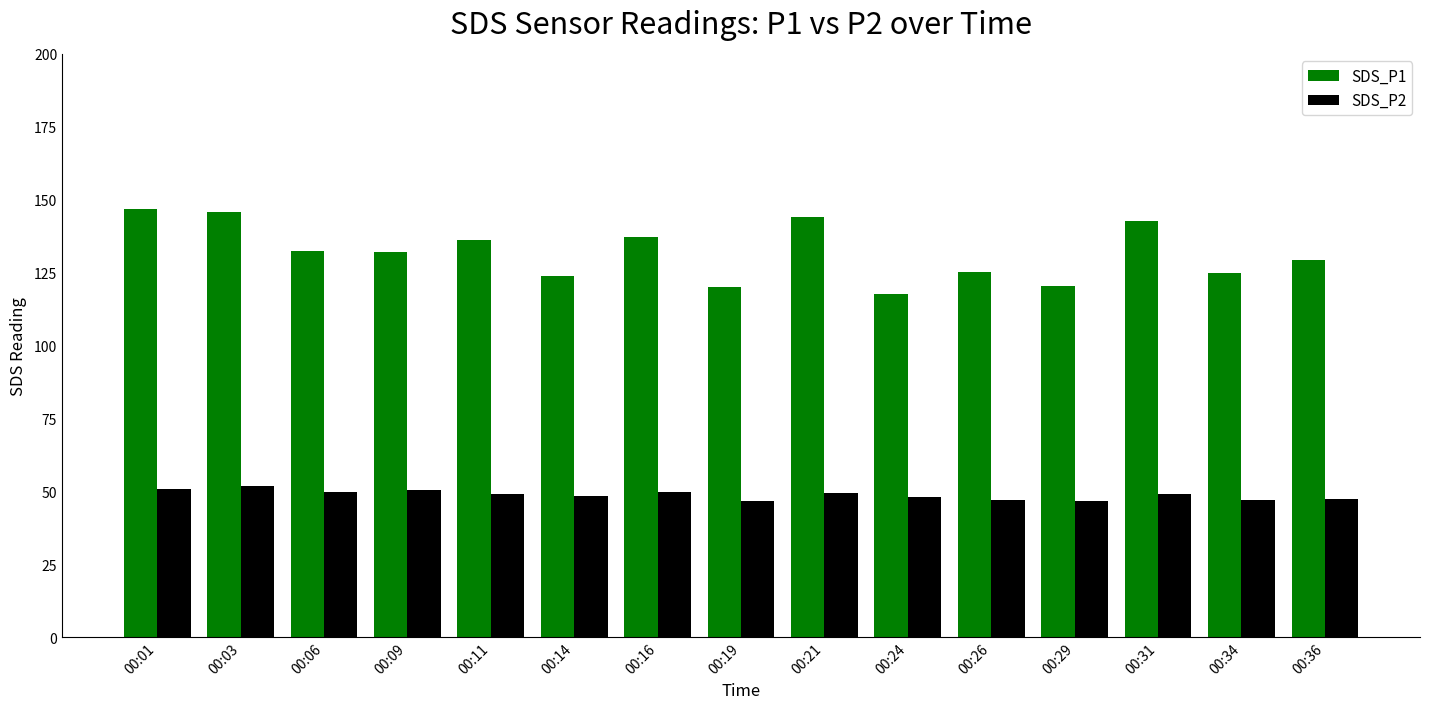

Which series has the widest spread of values?

SDS_P1